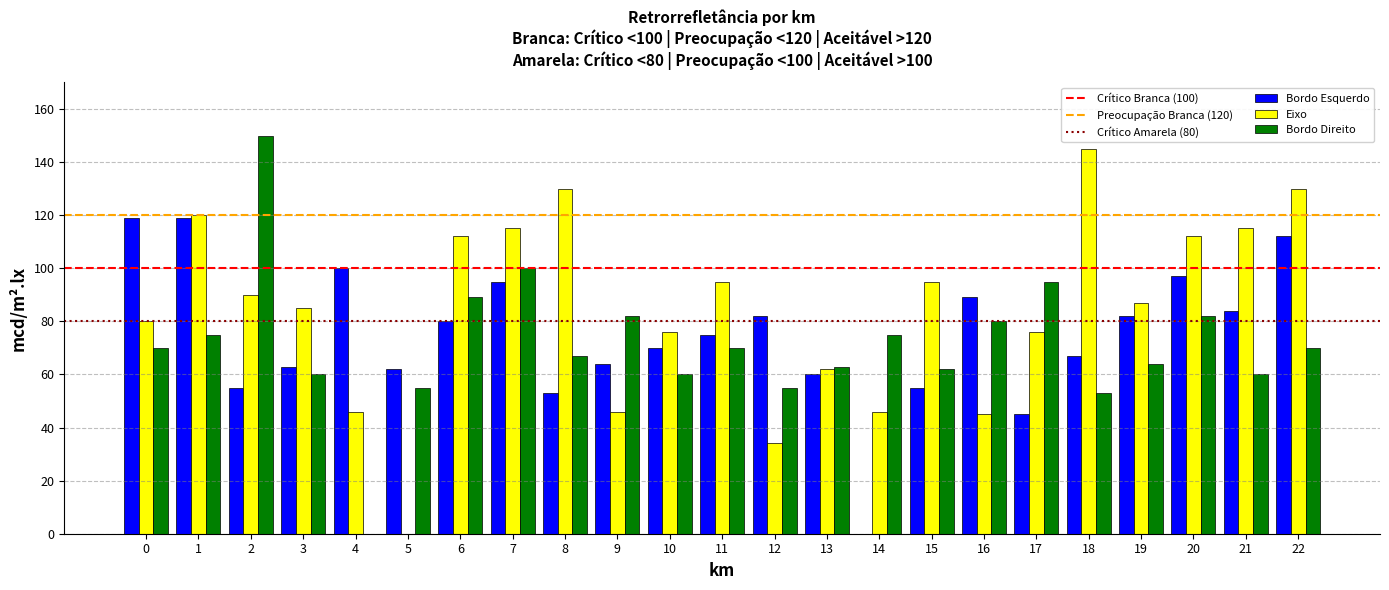

At which label is Bordo Esquerdo closest to 59?

13